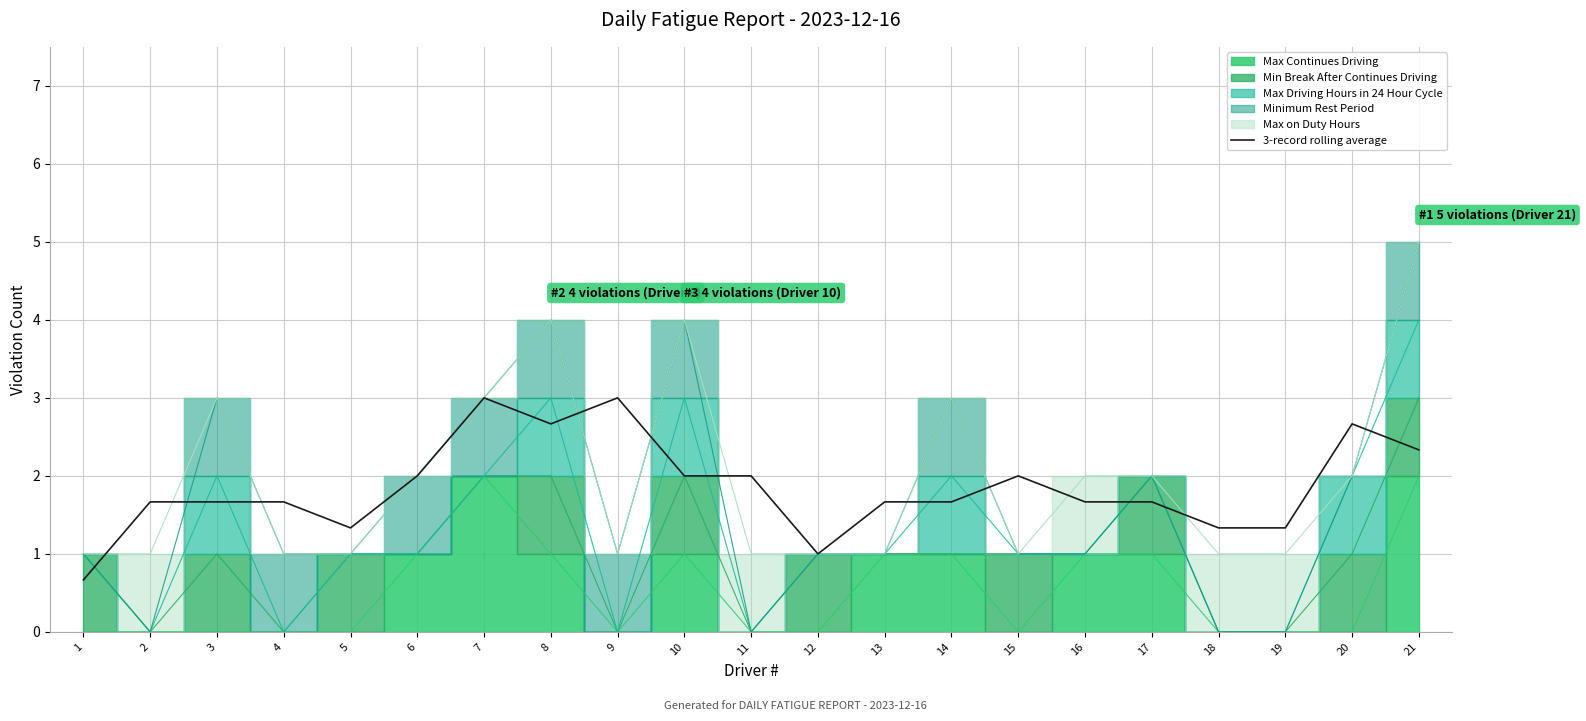

Approximately how many times larger is the value at 8 compared to 20?

1.0